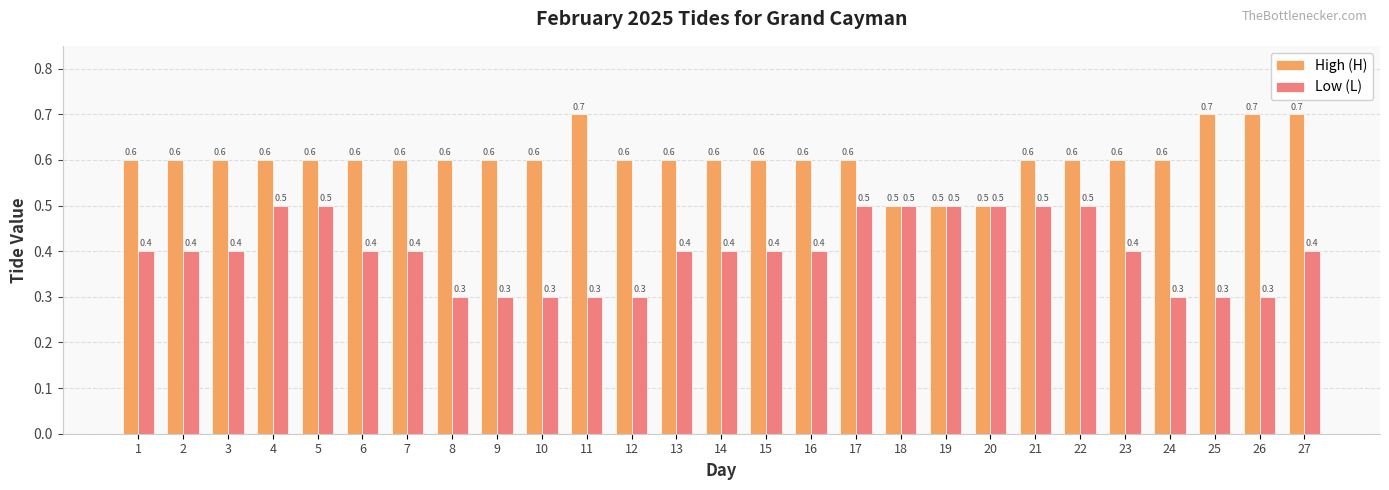

What is the minimum value shown in the chart?

0.3